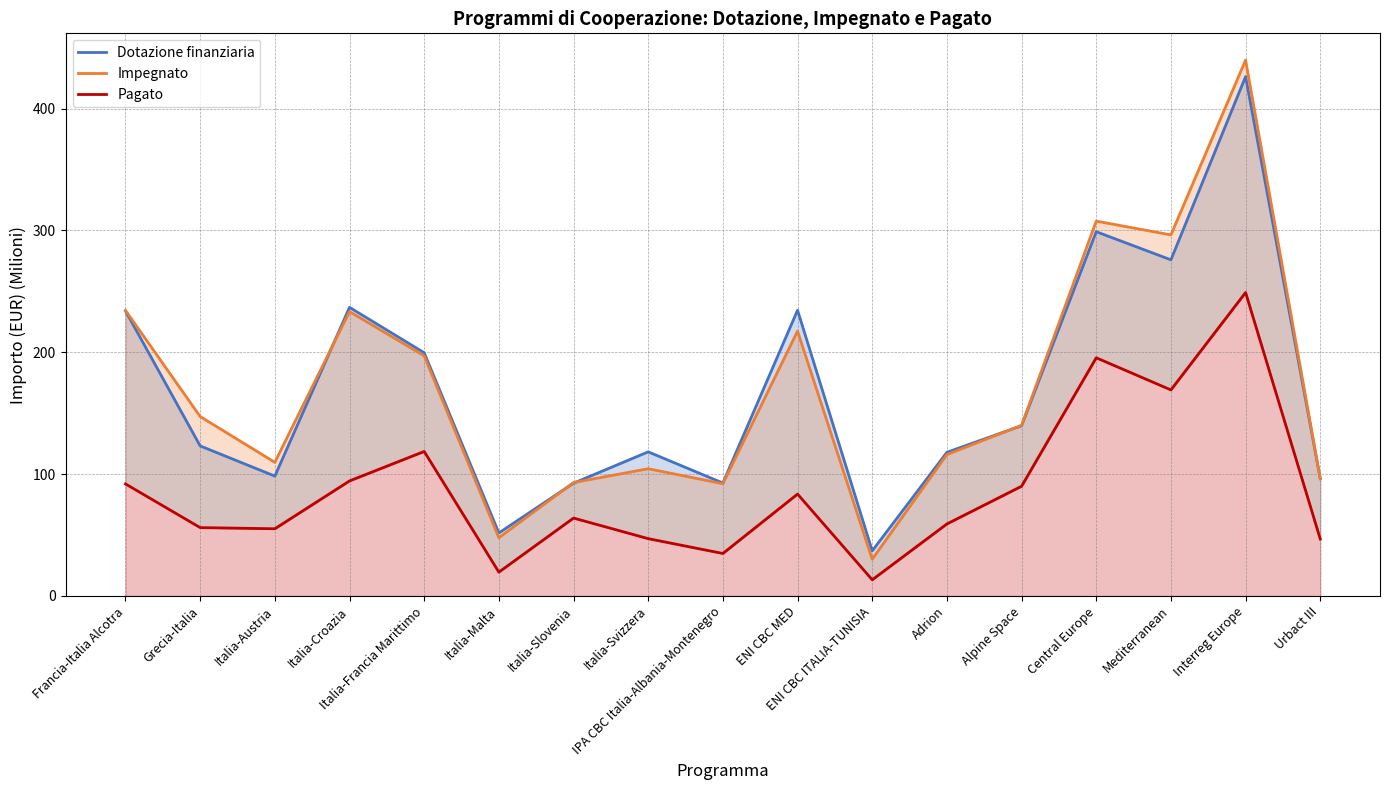

Is it true that Dotazione finanziaria equals 92.6 at Italia-Slovenia?

True